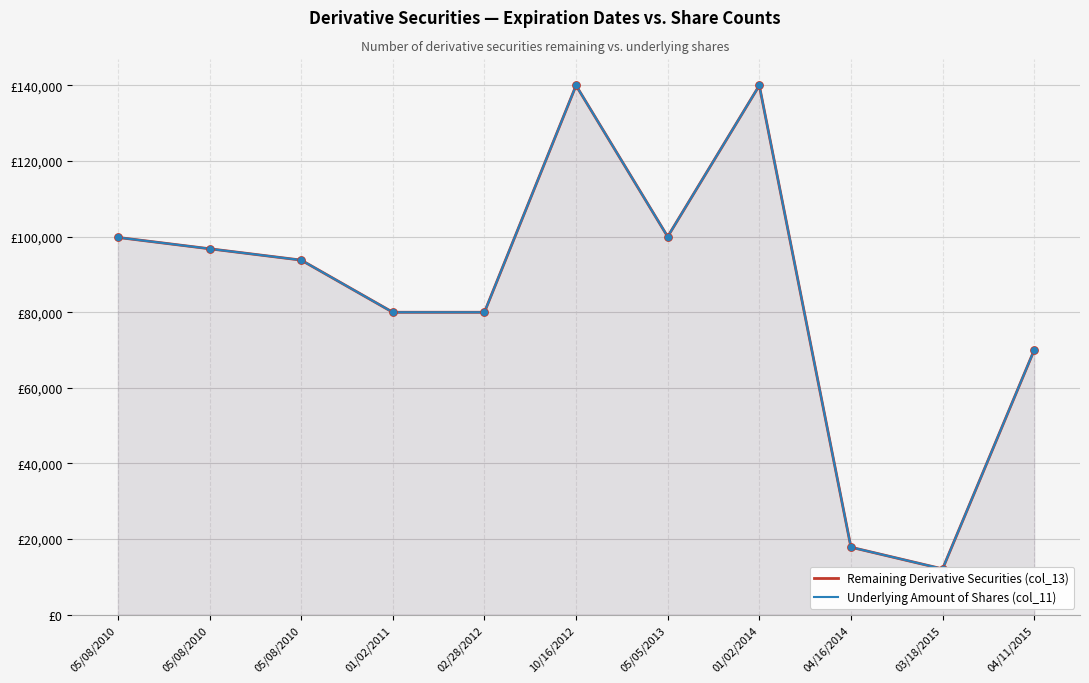

Which series has the largest total across all categories?

Remaining Derivative Securities (col_13)